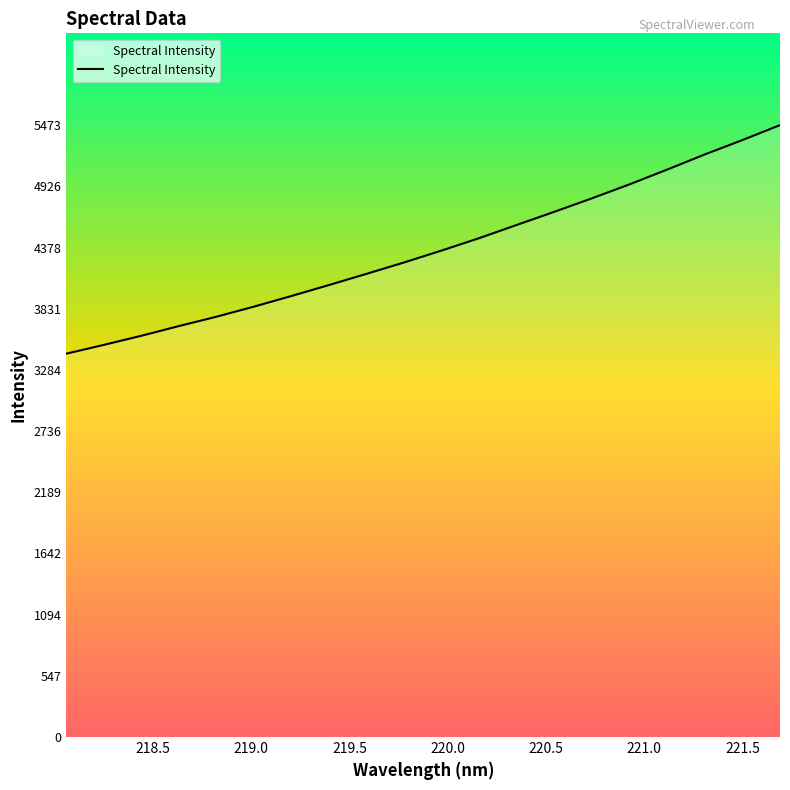

What is the greatest value displayed?

5473.6